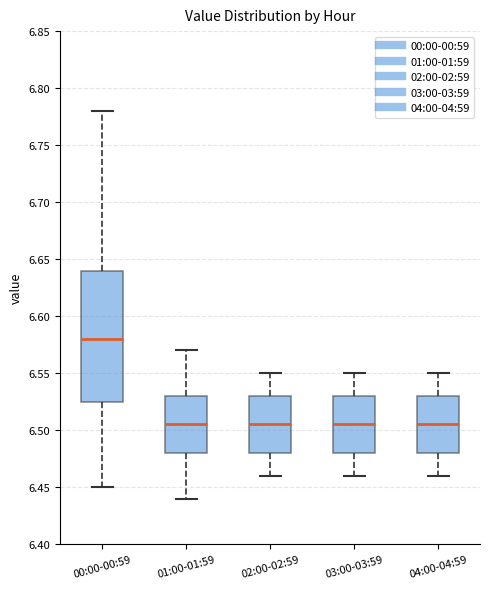

Where is the lower edge of the box for 02:00-02:59 on the y-axis? The values are not printed on the chart, so give them approximately, as read against the axis.

6.480